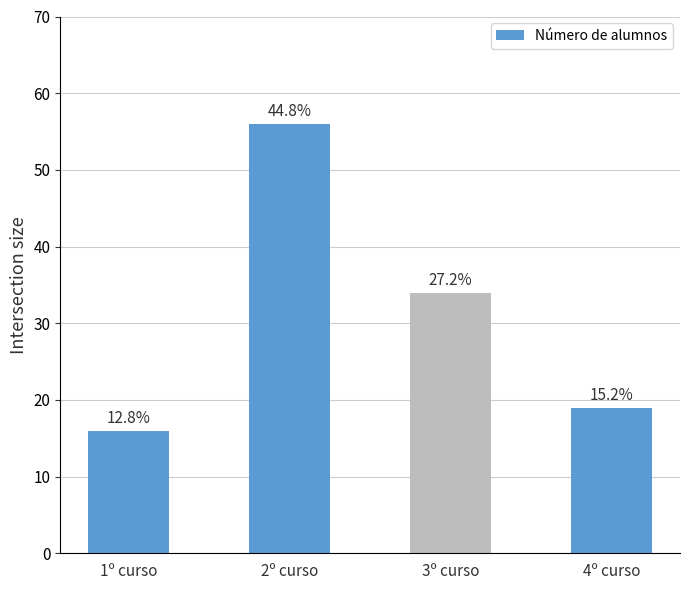

At which label is the value closest to 36?

3º curso